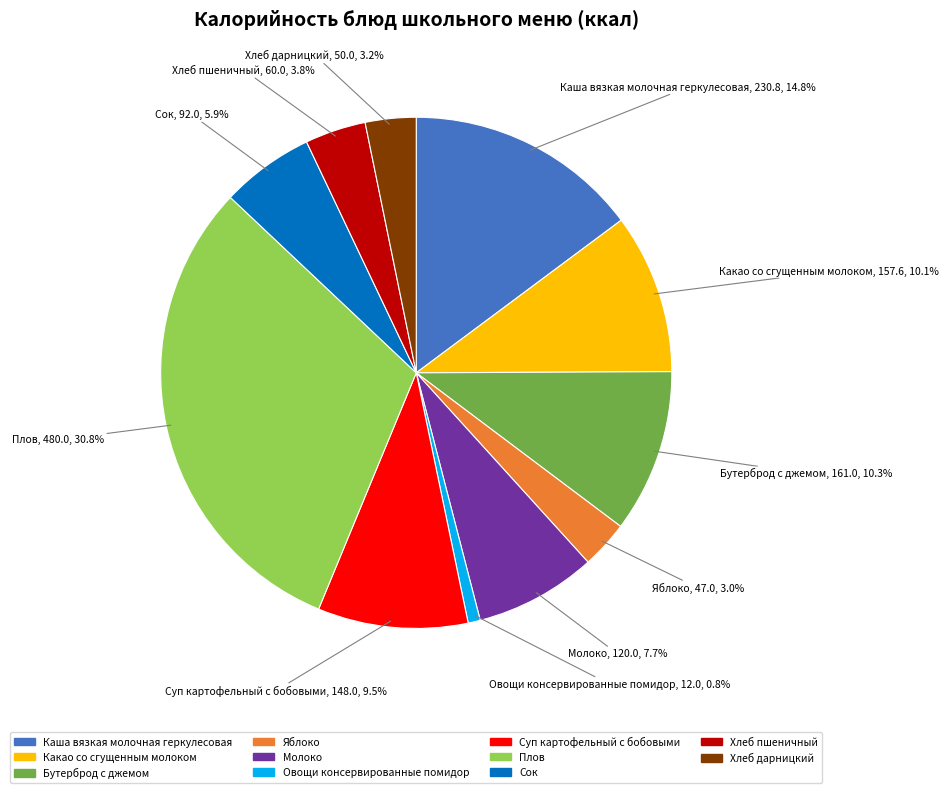

Is there any slice that represents more than half of the pie?

No